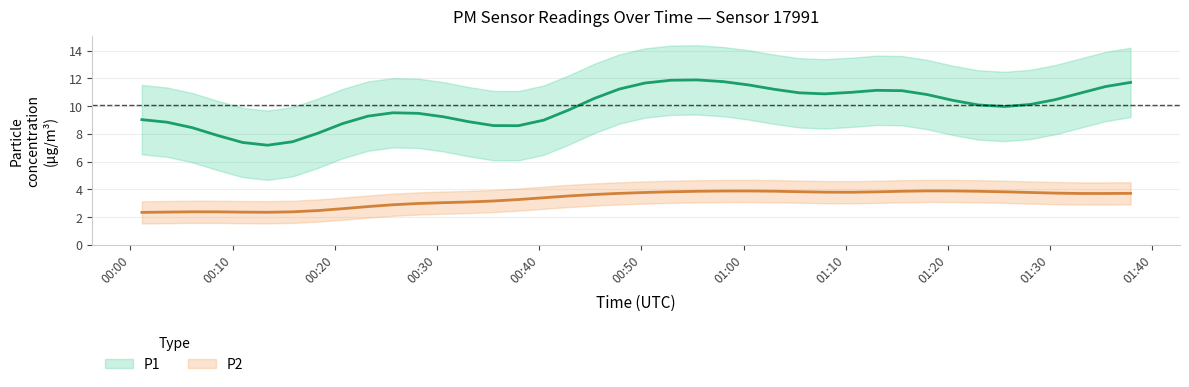

How many values in the P2 series exceed 3?

28